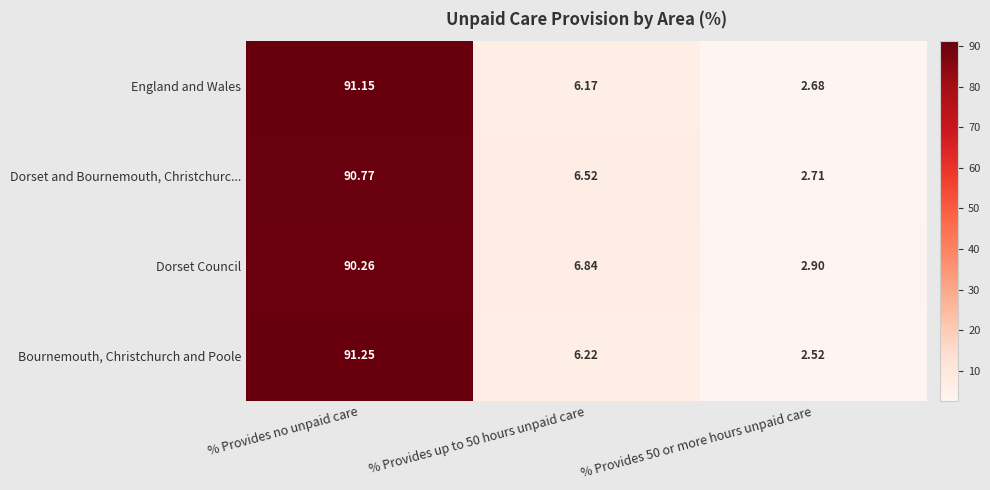

Which category has the lowest value across all series?

% Provides 50 or more hours unpaid care